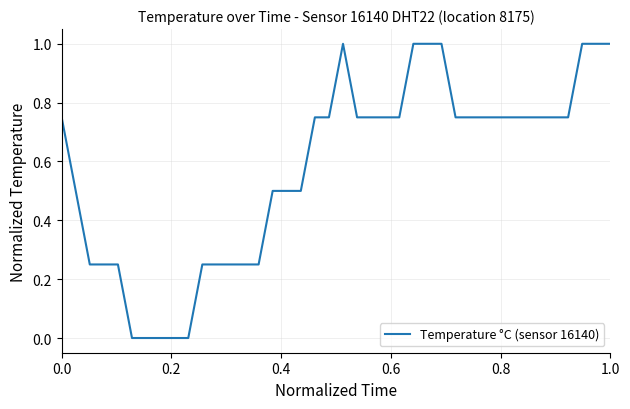

What is the greatest value displayed?

1.0